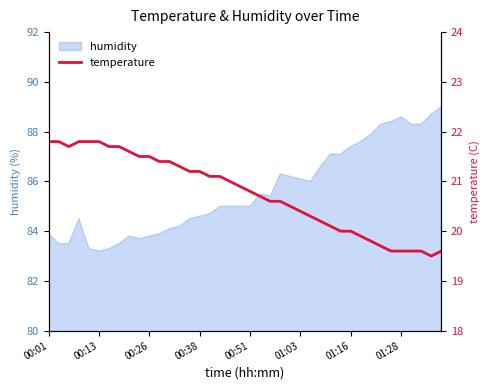

How many points are lower than both their immediate neighbors (excluding endpoints)?

2